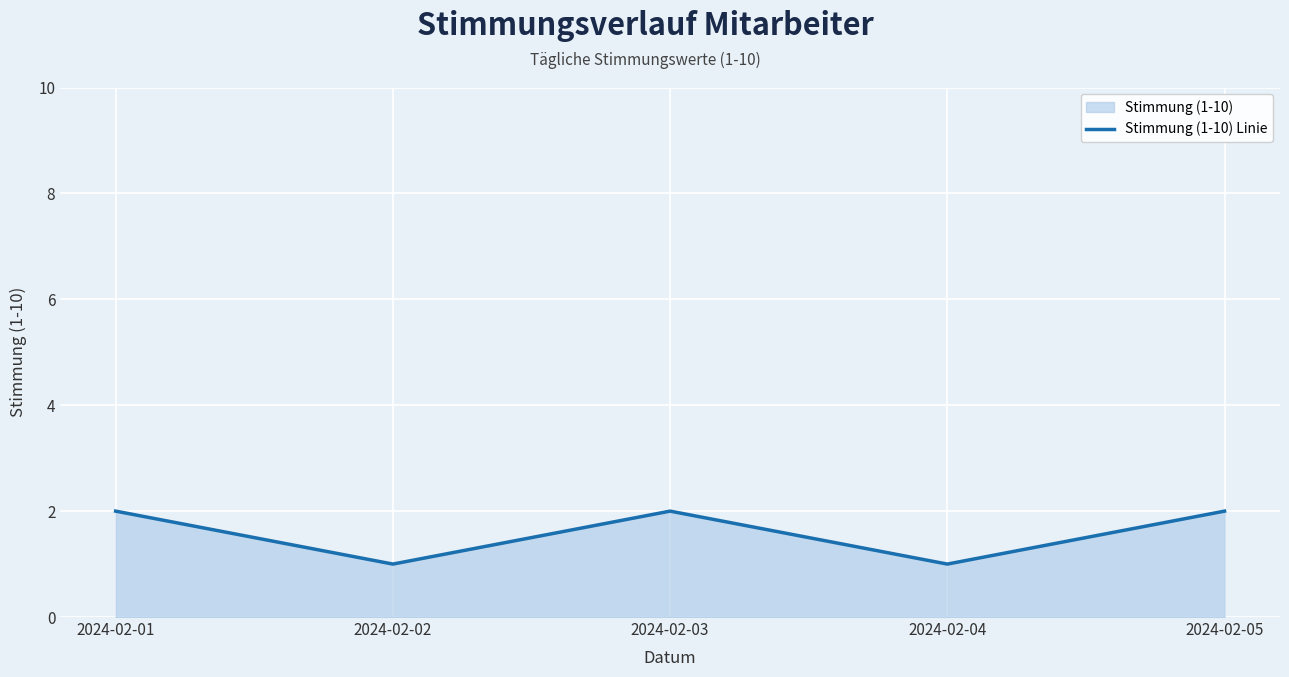

At which category does the chart reach its minimum across all series?

2024-02-02